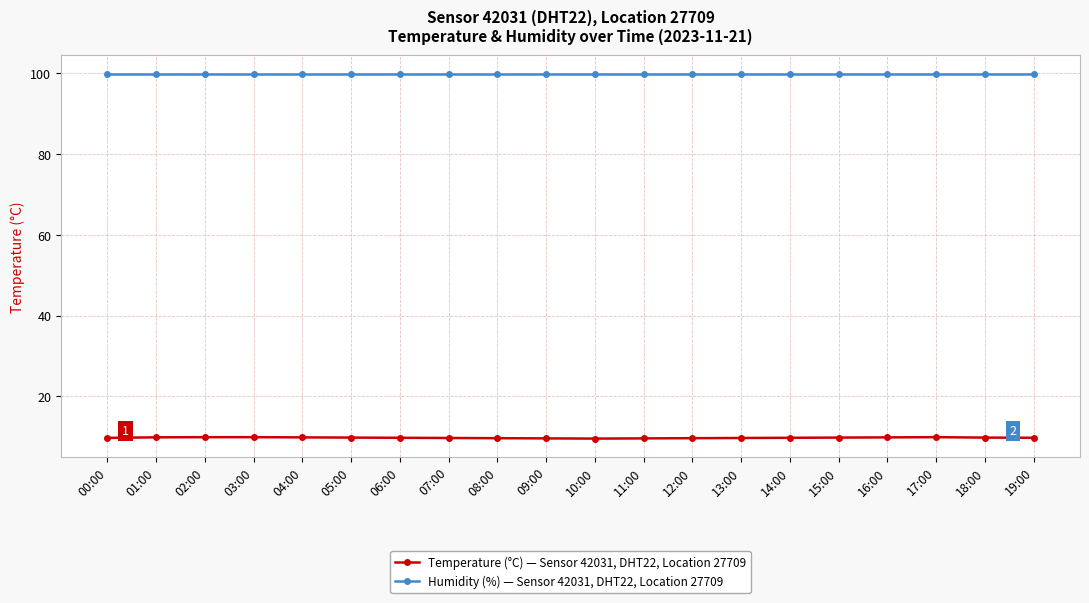

Which series has the largest range (max minus min)?

Temperature (°C) — Sensor 42031, DHT22, Location 27709